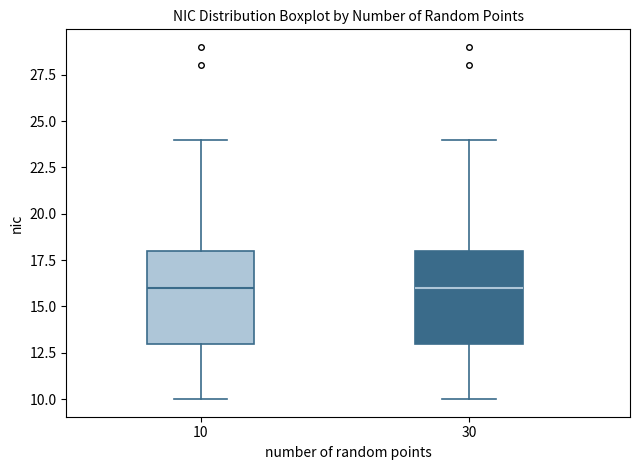

Reading left to right, transcribe this box plot: for each box, give where its median line is, the range the box spans, and where its two whiskers end, as read against the y-axis. The values are not printed on the chart, so give them approximately, as read against the axis.

10: median 16, box 13 to 18, whiskers 10 to 24
30: median 16, box 13 to 18, whiskers 10 to 24